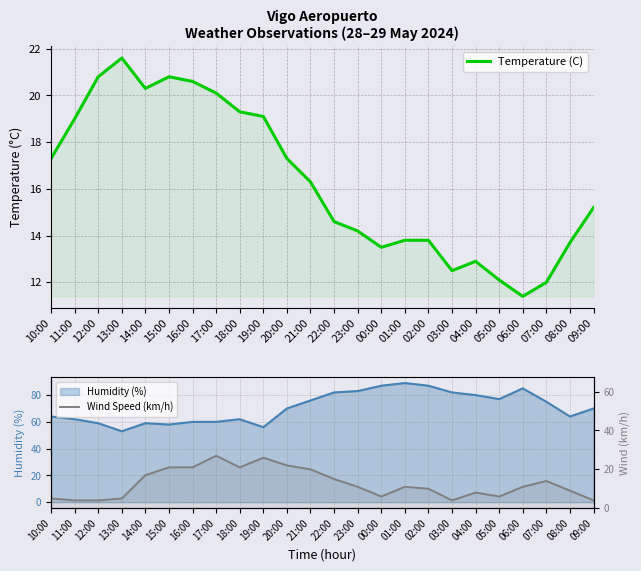

How many interior local valleys does the Temperature (C) series have?

4